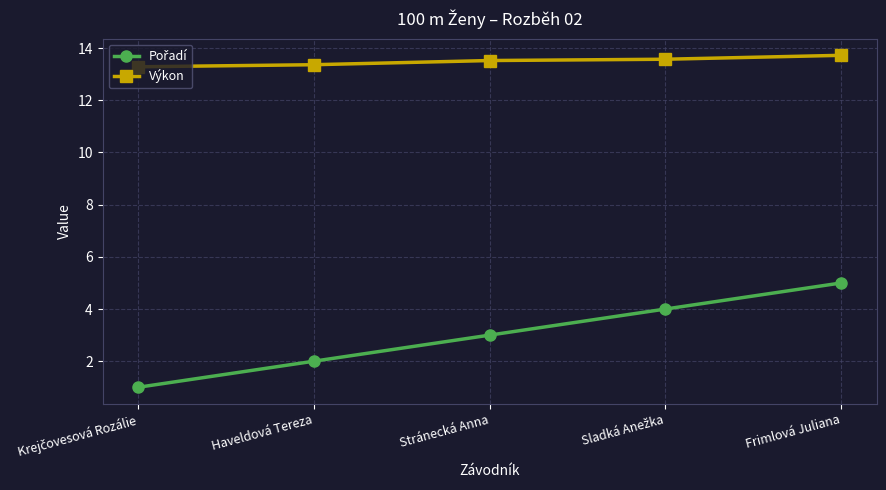

At which category is the sum across all series the highest?

Frimlová Juliana